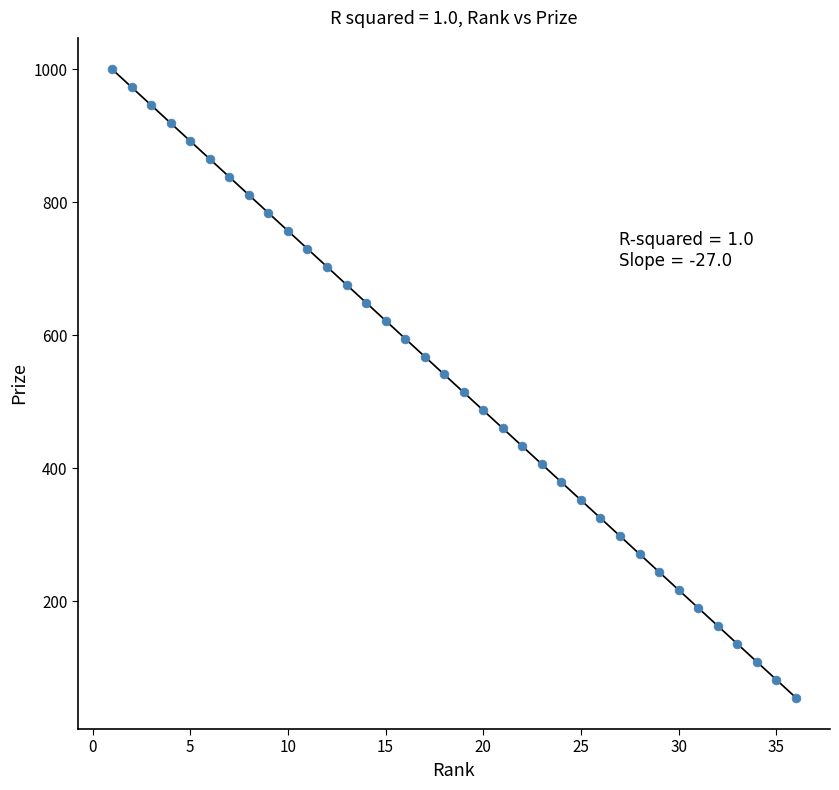

What is the range of Y values (max minus min)?

945